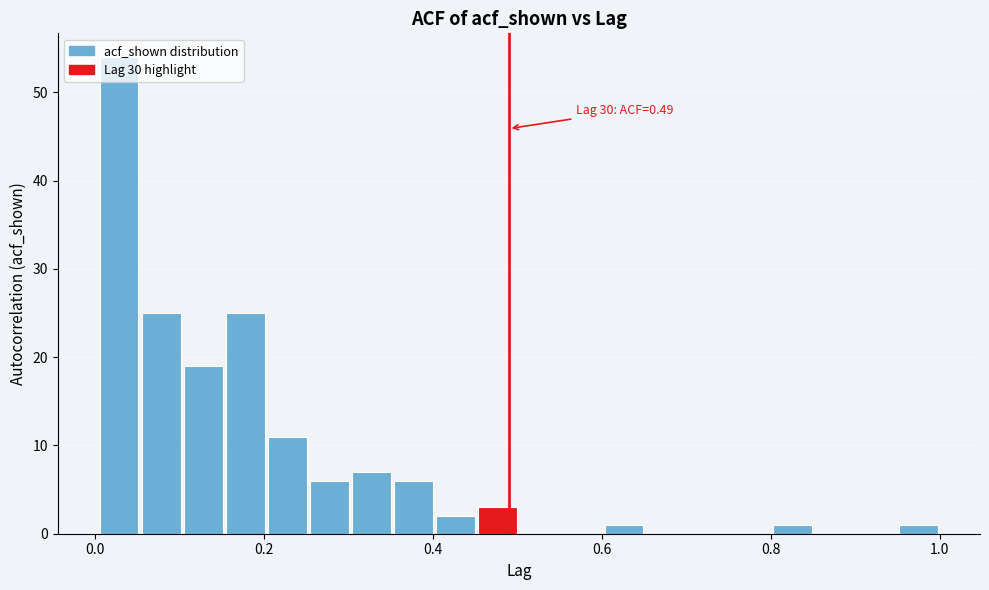

Read against the x-axis, roughly where is the centre of the tallest bar?

0.02